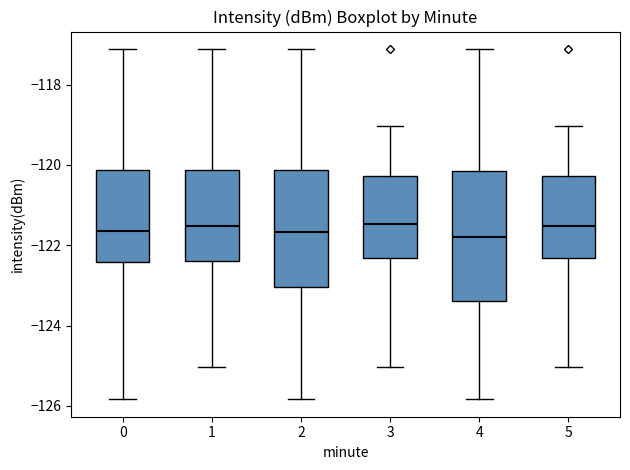

Comparing the boxes themselves (not the whiskers), which one is the tallest?

4